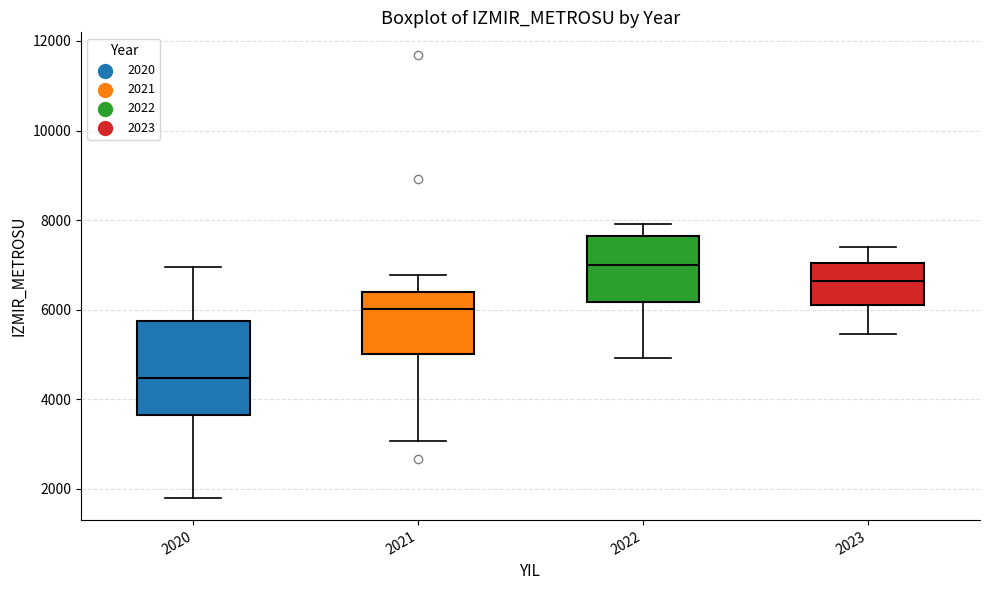

Reading left to right, transcribe this box plot: for each box, give where its median line is, the range the box spans, and where its two whiskers end, as read against the y-axis. The values are not printed on the chart, so give them approximately, as read against the axis.

2020: median 4400, box 3600 to 5800, whiskers 1800 to 7000
2021: median 6000, box 5000 to 6400, whiskers 3000 to 6800
2022: median 7000, box 6200 to 7600, whiskers 5000 to 8000
2023: median 6600, box 6200 to 7000, whiskers 5400 to 7400